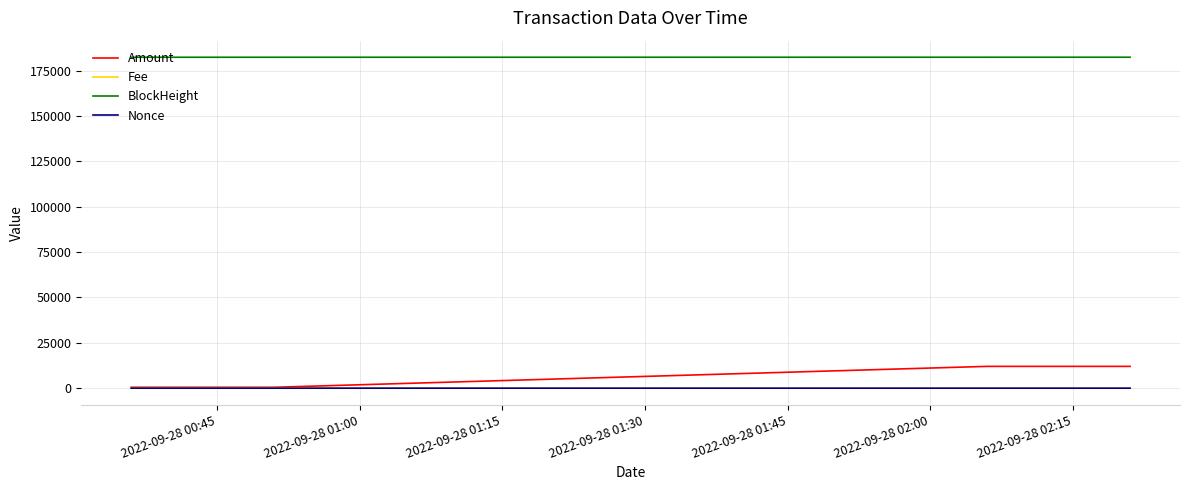

What is the maximum value shown in the chart?

182373.0